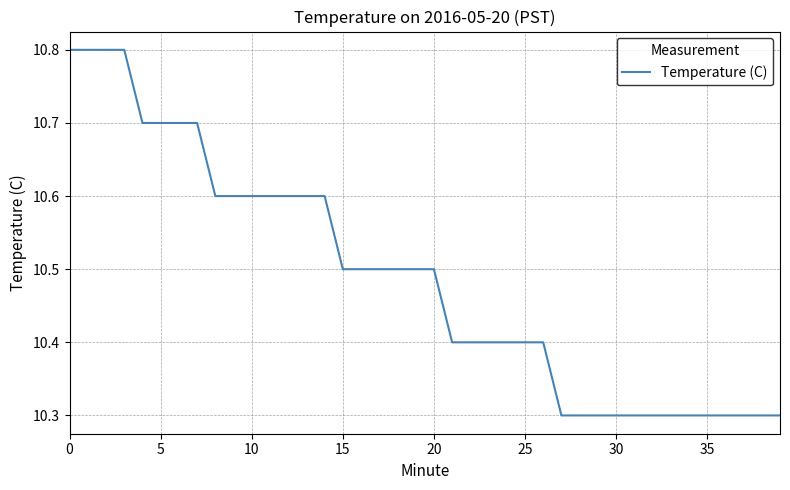

What is the maximum value shown in the chart?

10.8